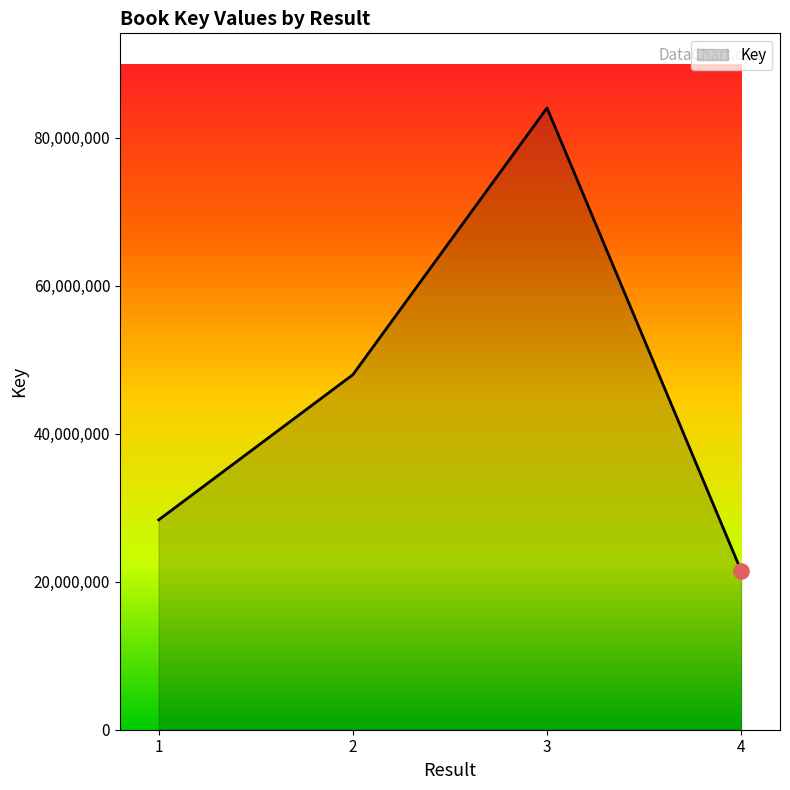

Between 3 and 2, which is larger?

3